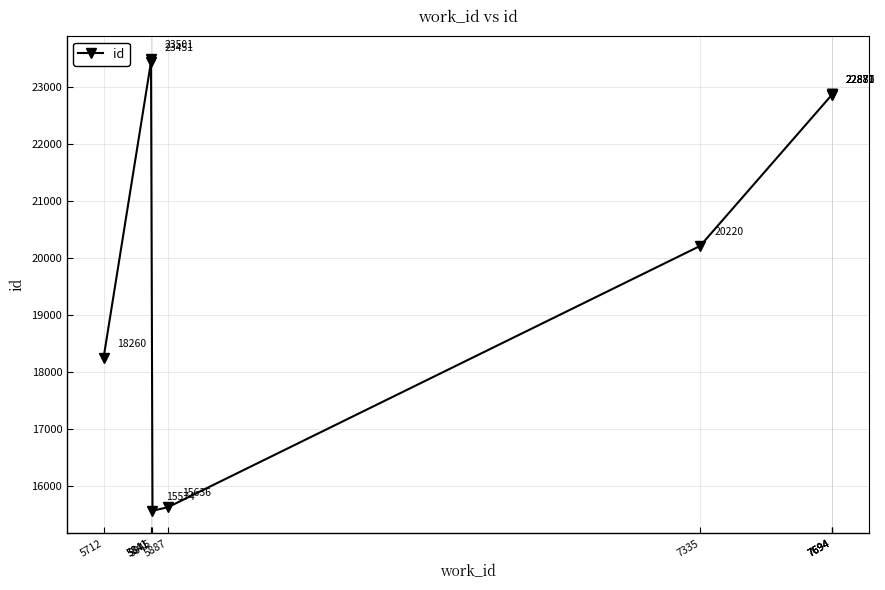

Which label corresponds to the smallest value in the chart?

5845